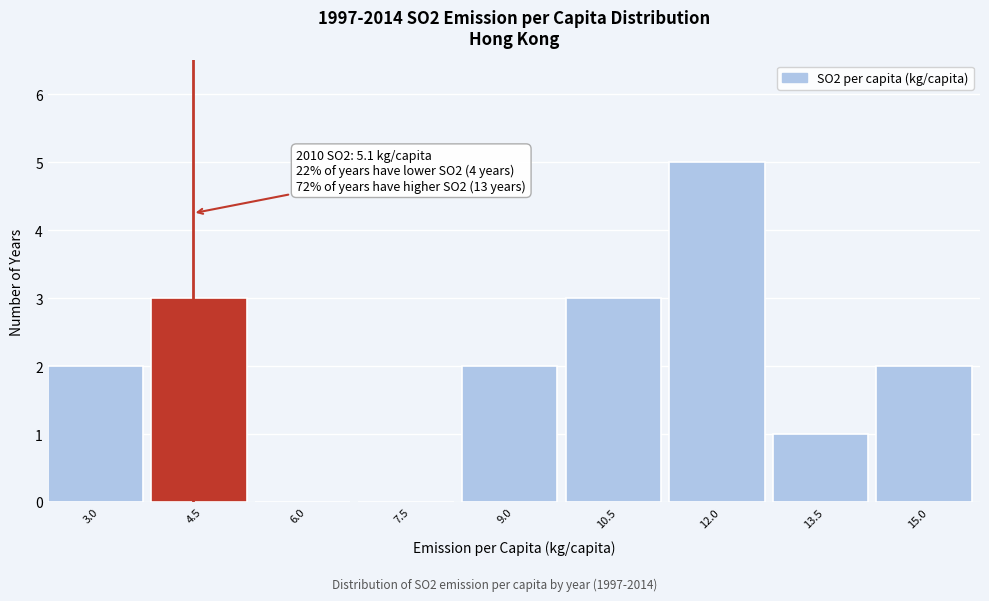

Reading right to left, extract all data points from this chart.

15.0=2	13.5=1	12.0=5	10.5=3	9.0=2	7.5=0	6.0=0	4.5=3	3.0=2